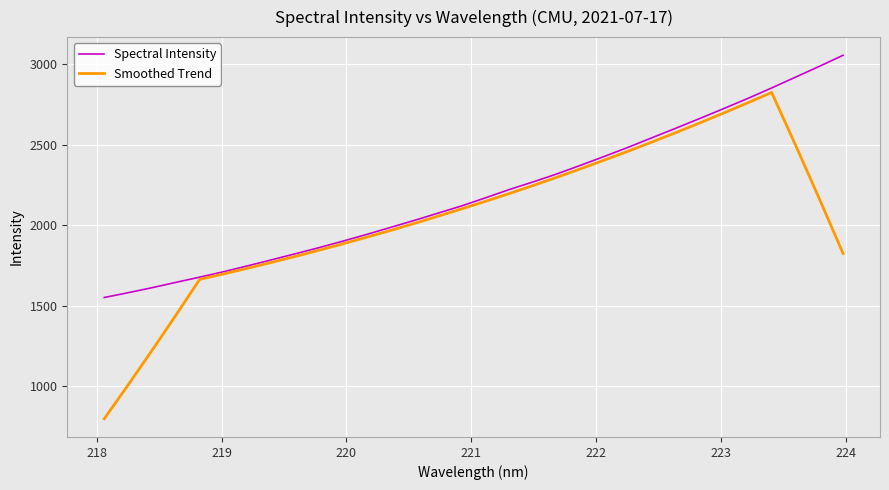

Rank the series by their average value, from lowest to highest.

Smoothed Trend, Spectral Intensity